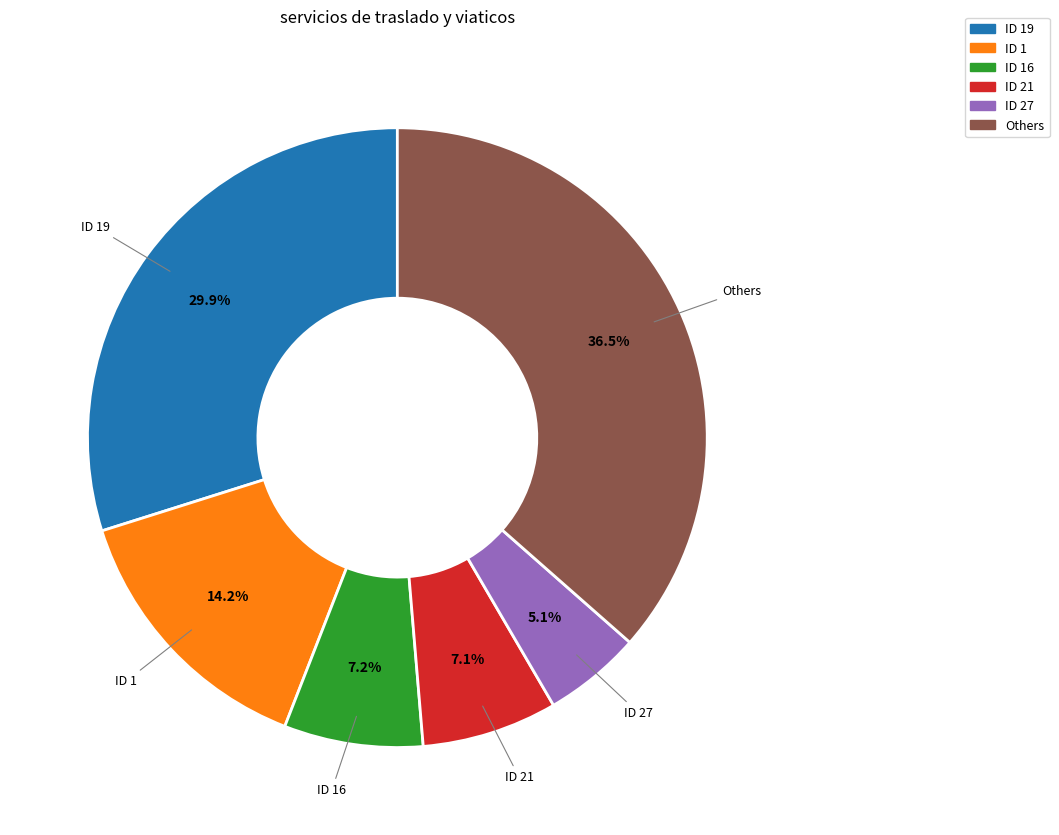

Does any single category account for the majority?

No